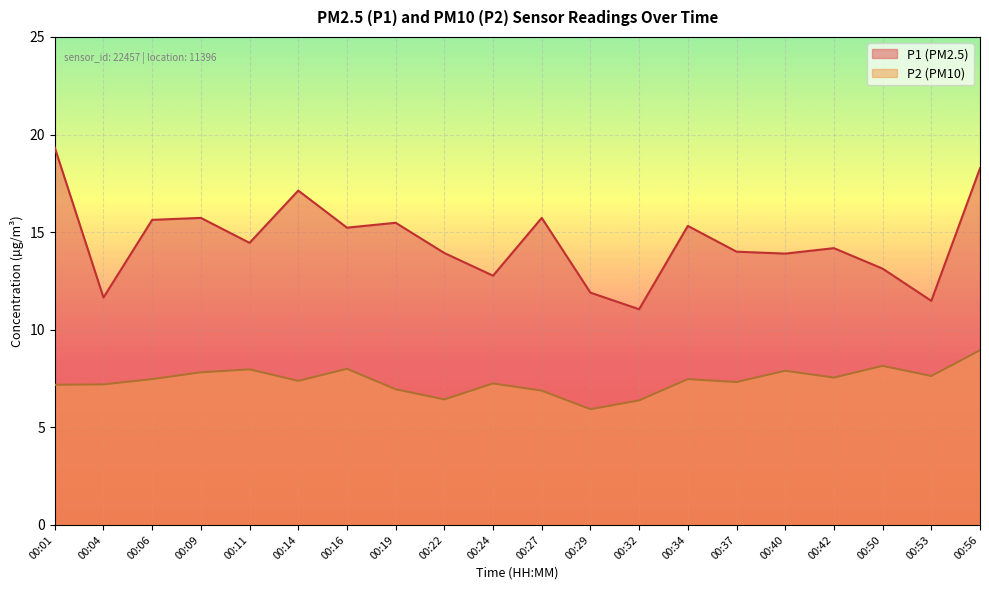

How many lines are shown in the chart?

2